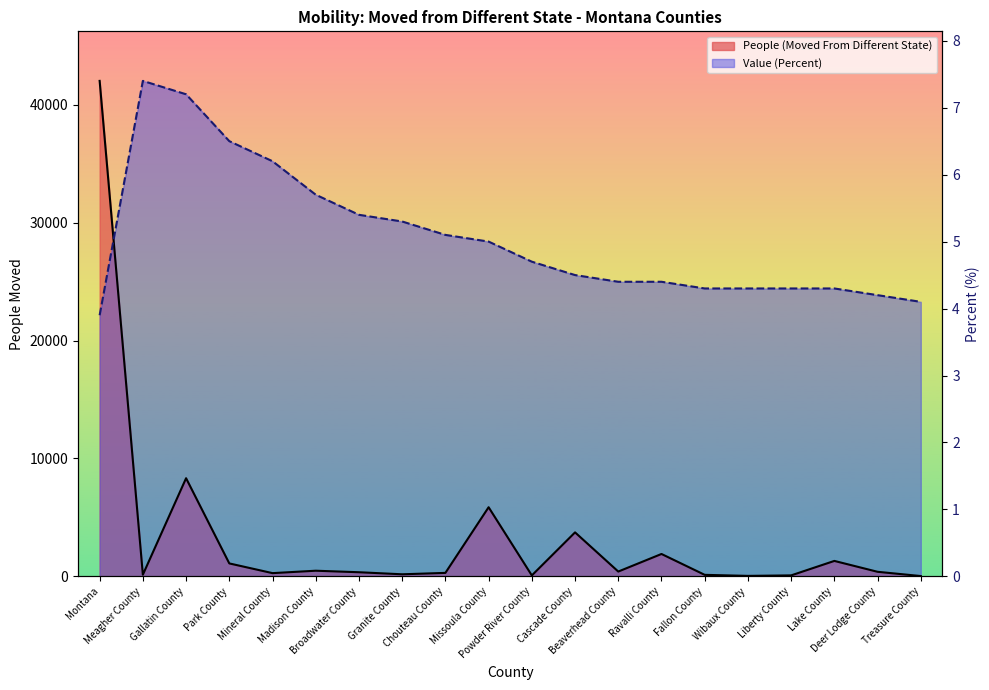

At which category is the sum across all series the highest?

Montana